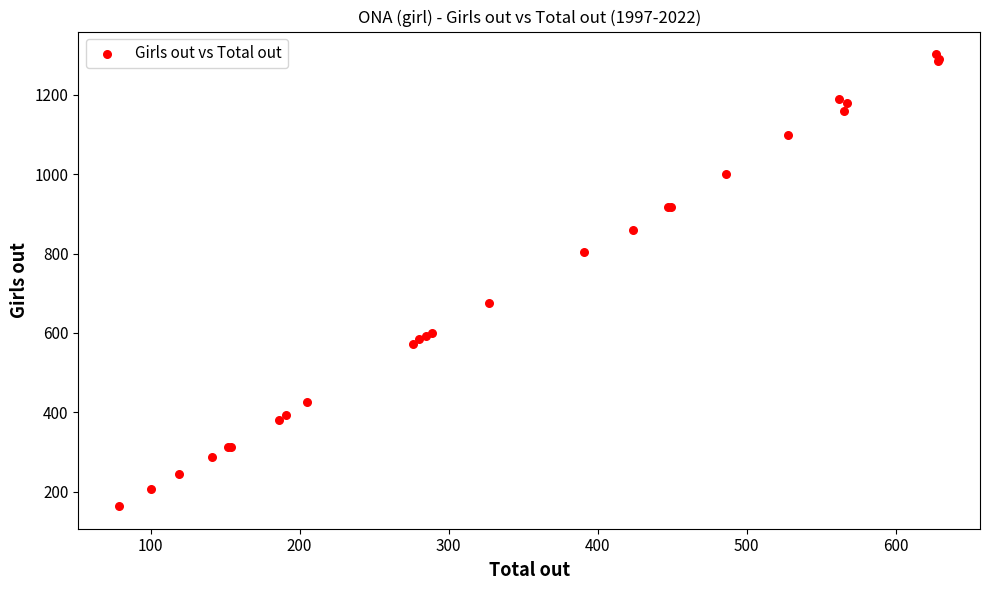

What Y value in the scatter plot is closest to 733?

675